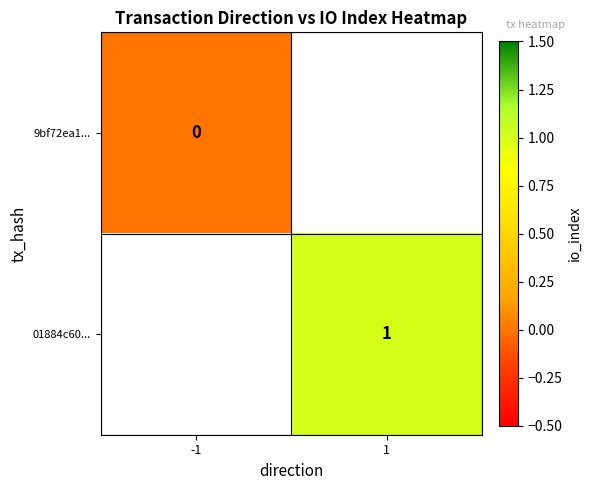

How many distinct data groups are displayed?

2